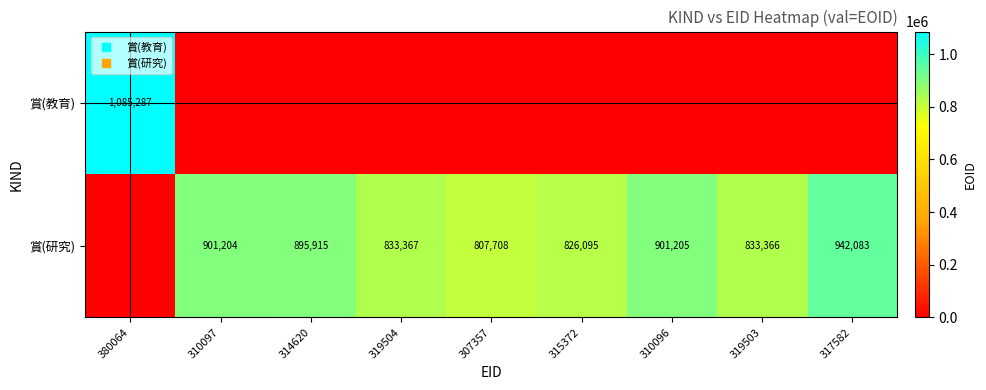

Where is 賞(研究) nearest to the value 471041?

307357